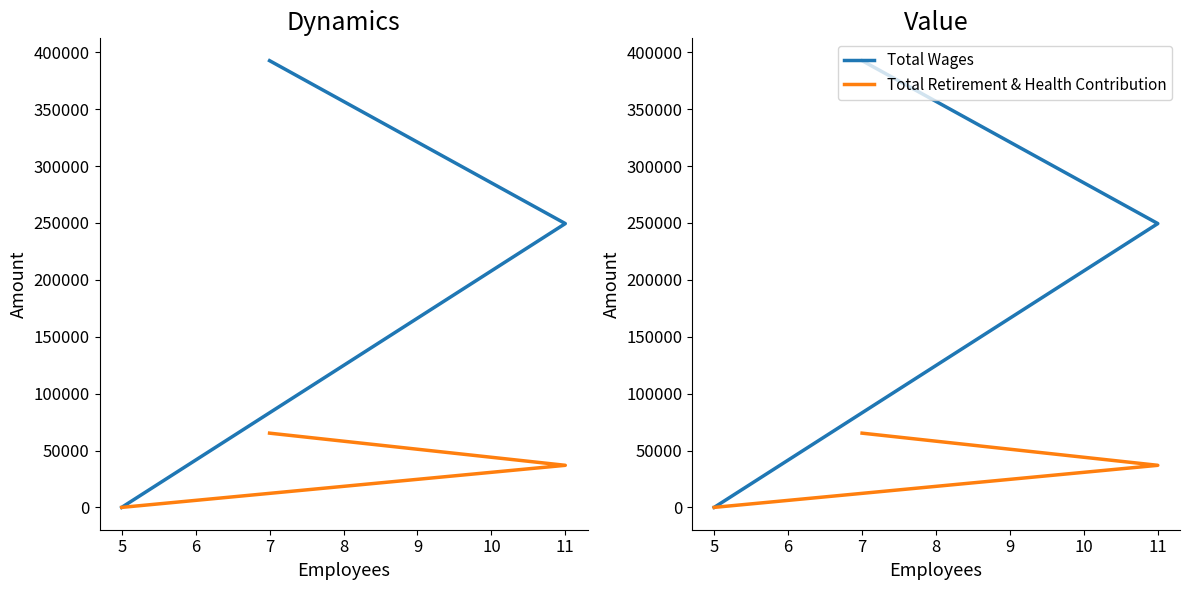

Which series has the largest range (max minus min)?

Total Wages